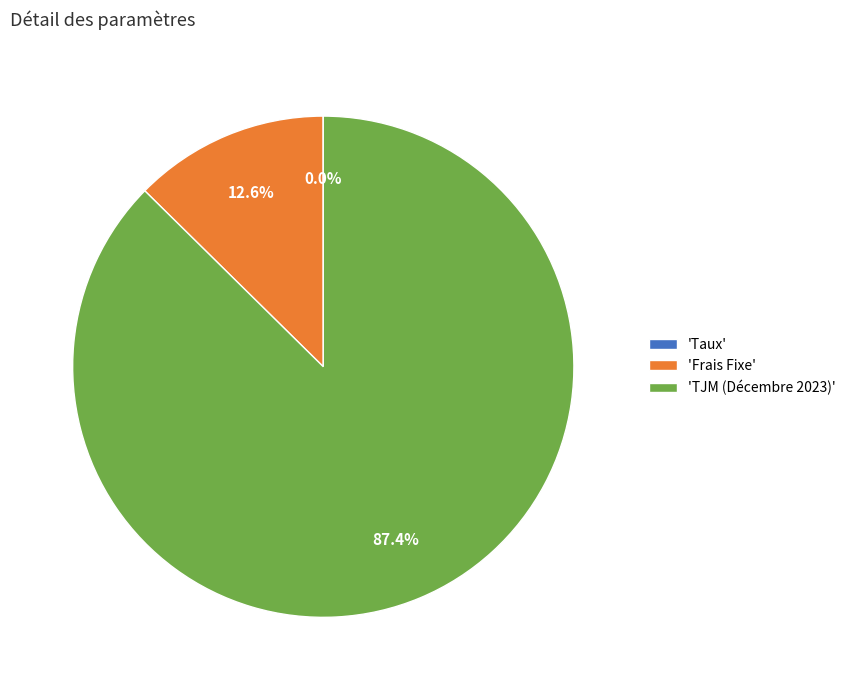

Which category has the biggest portion of the pie?

'TJM (Décembre 2023)'